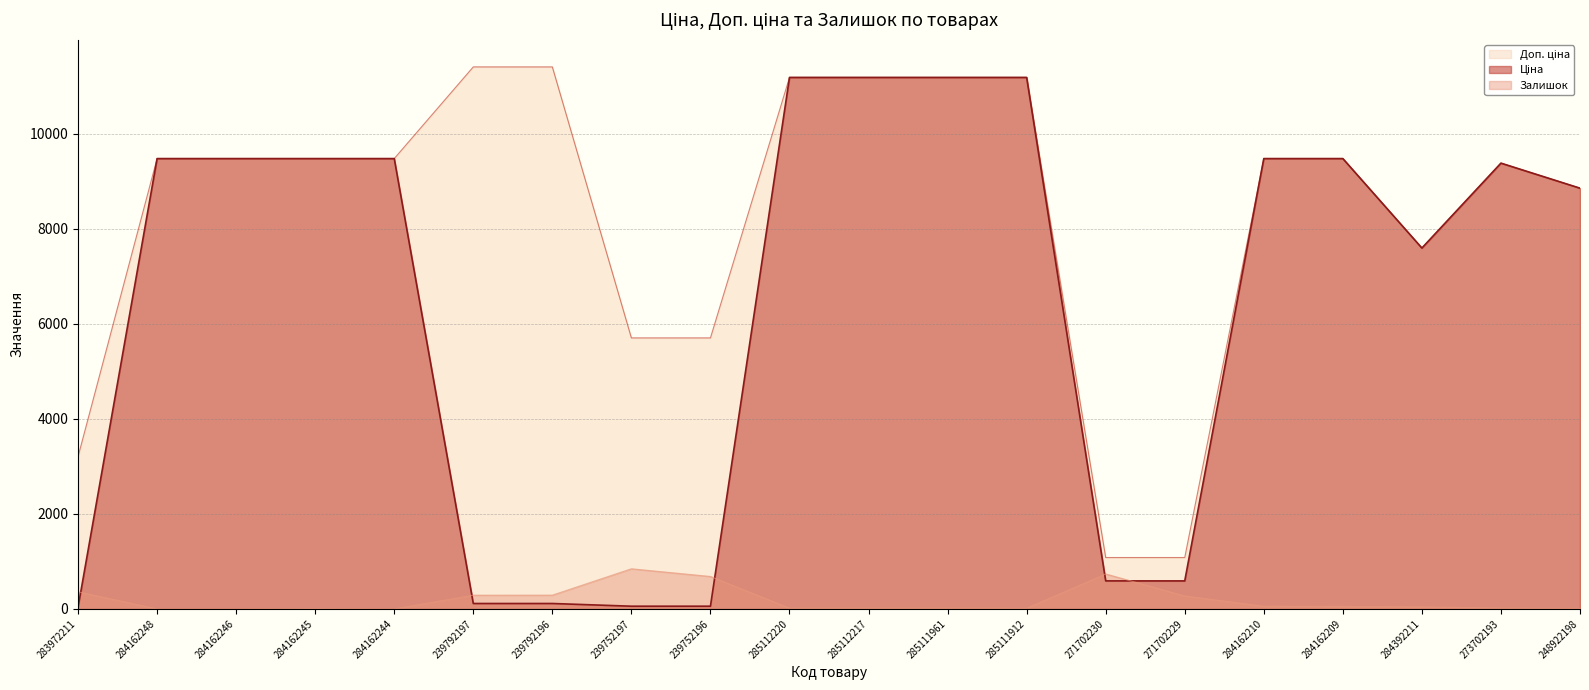

Rank the series at 285111961 from lowest to highest value.

Залишок, Ціна, Доп. ціна